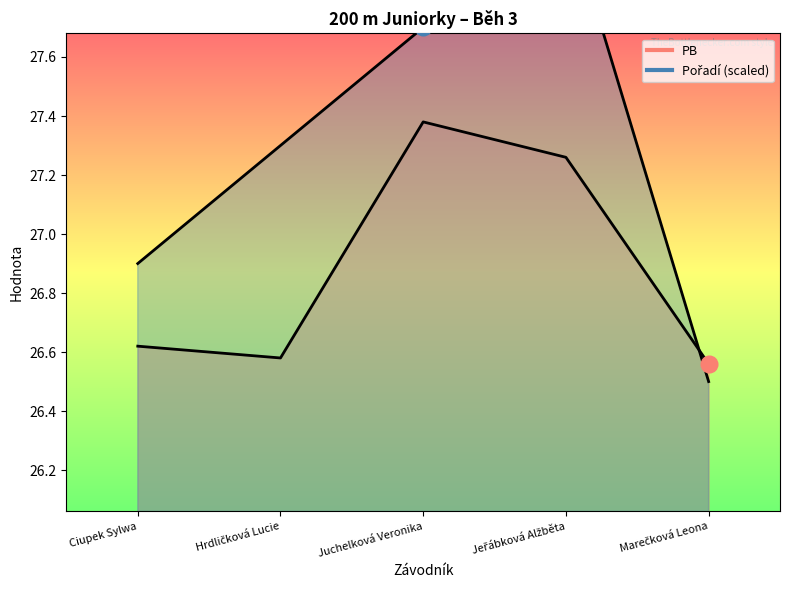

Between Jeřábková Alžběta and Marečková Leona, which series saw the biggest shift?

Pořadí